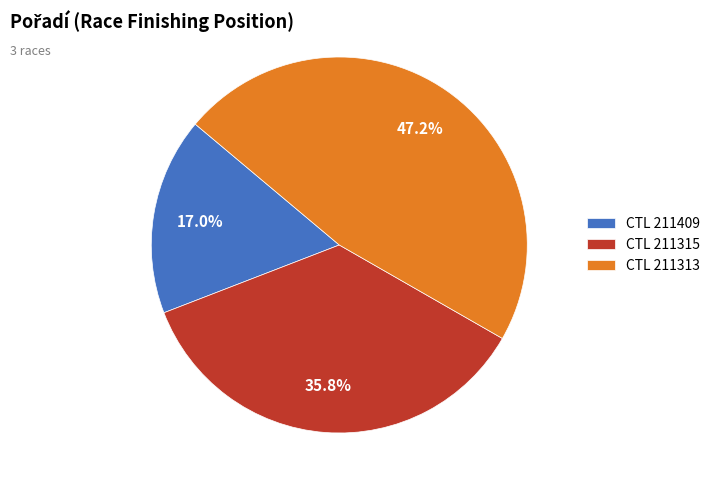

To the nearest percent, what is the difference between the largest and smallest slice percentages?

30%